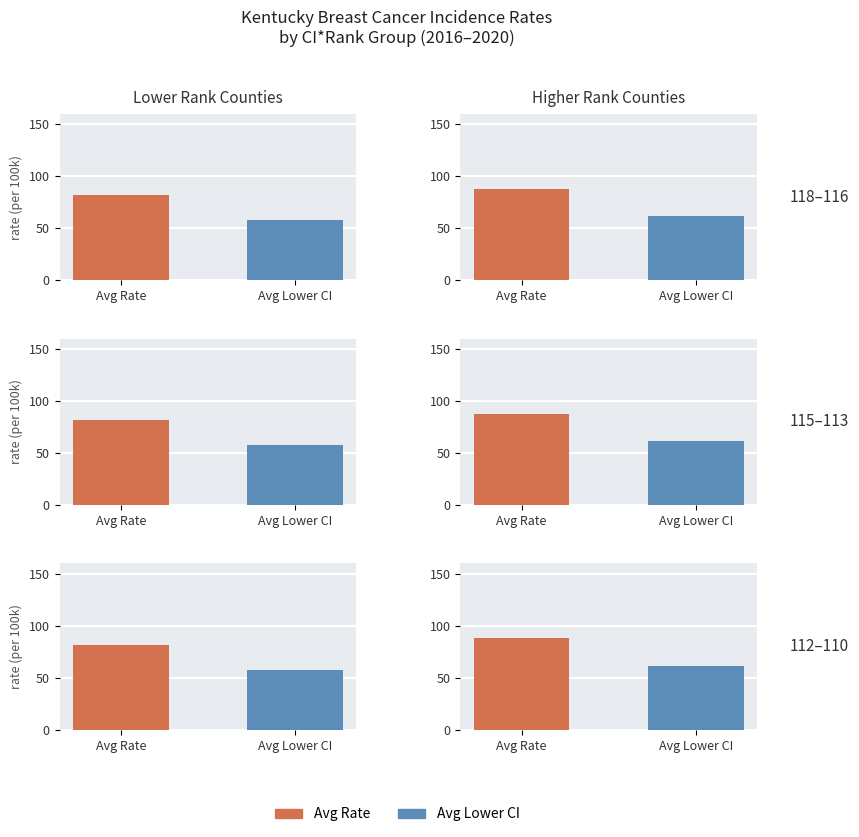

What is the value of the Lower CI bar at the 7th from the left?

66.5